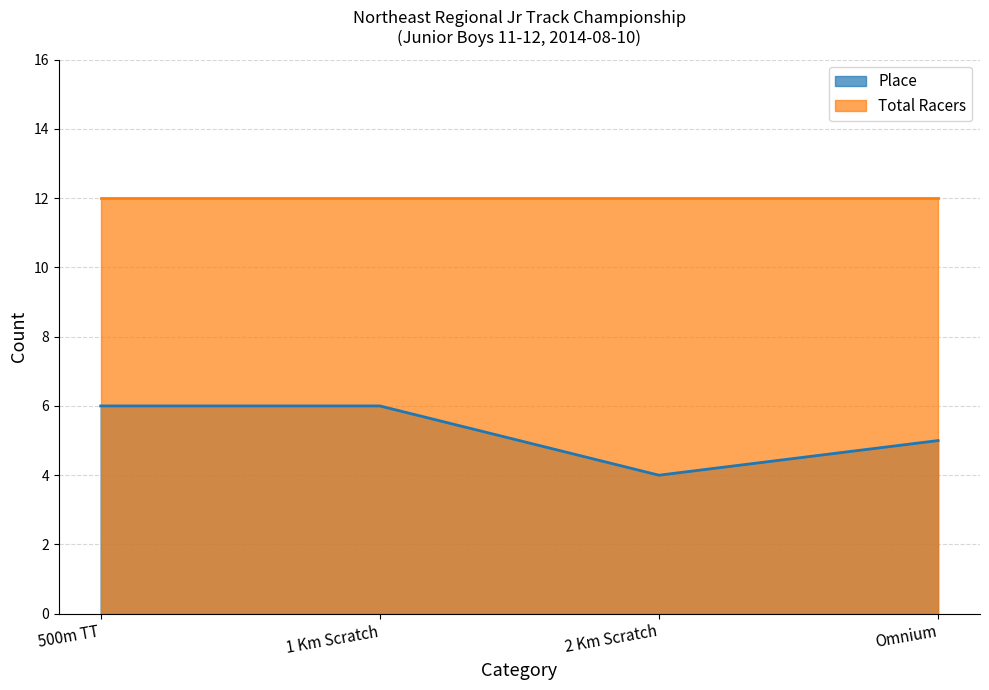

Rank the categories by value from lowest to highest.

2 Km Scratch, Omnium, 500m TT, 1 Km Scratch